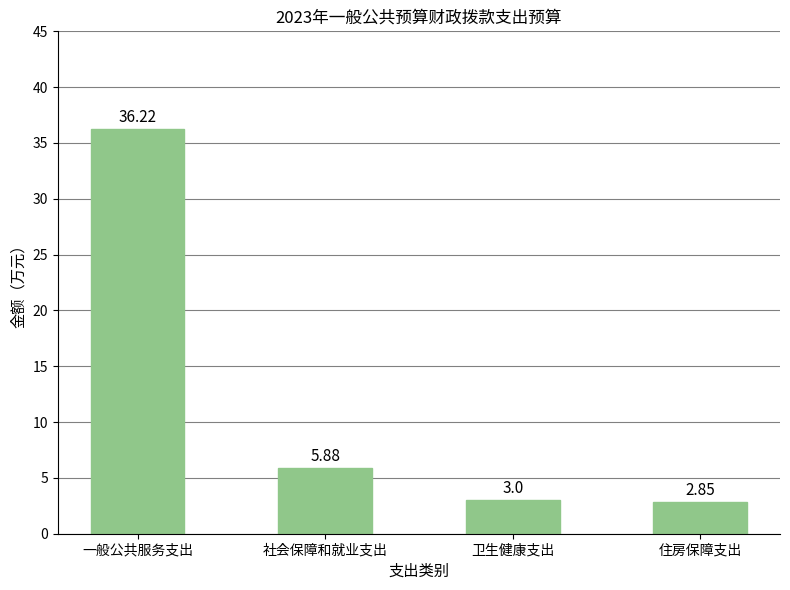

Is it true that the value at 一般公共服务支出 is 36.2?

True